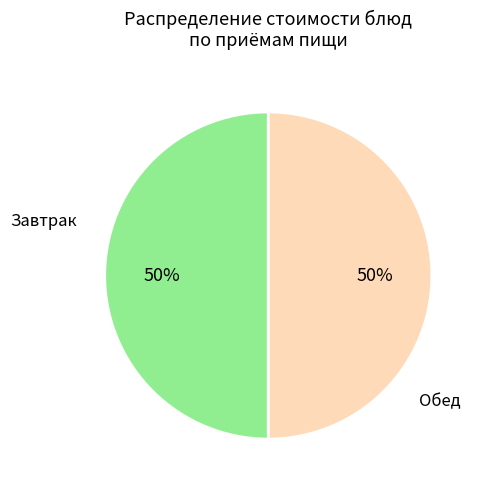

To the nearest percent, what is the average slice percentage?

50%